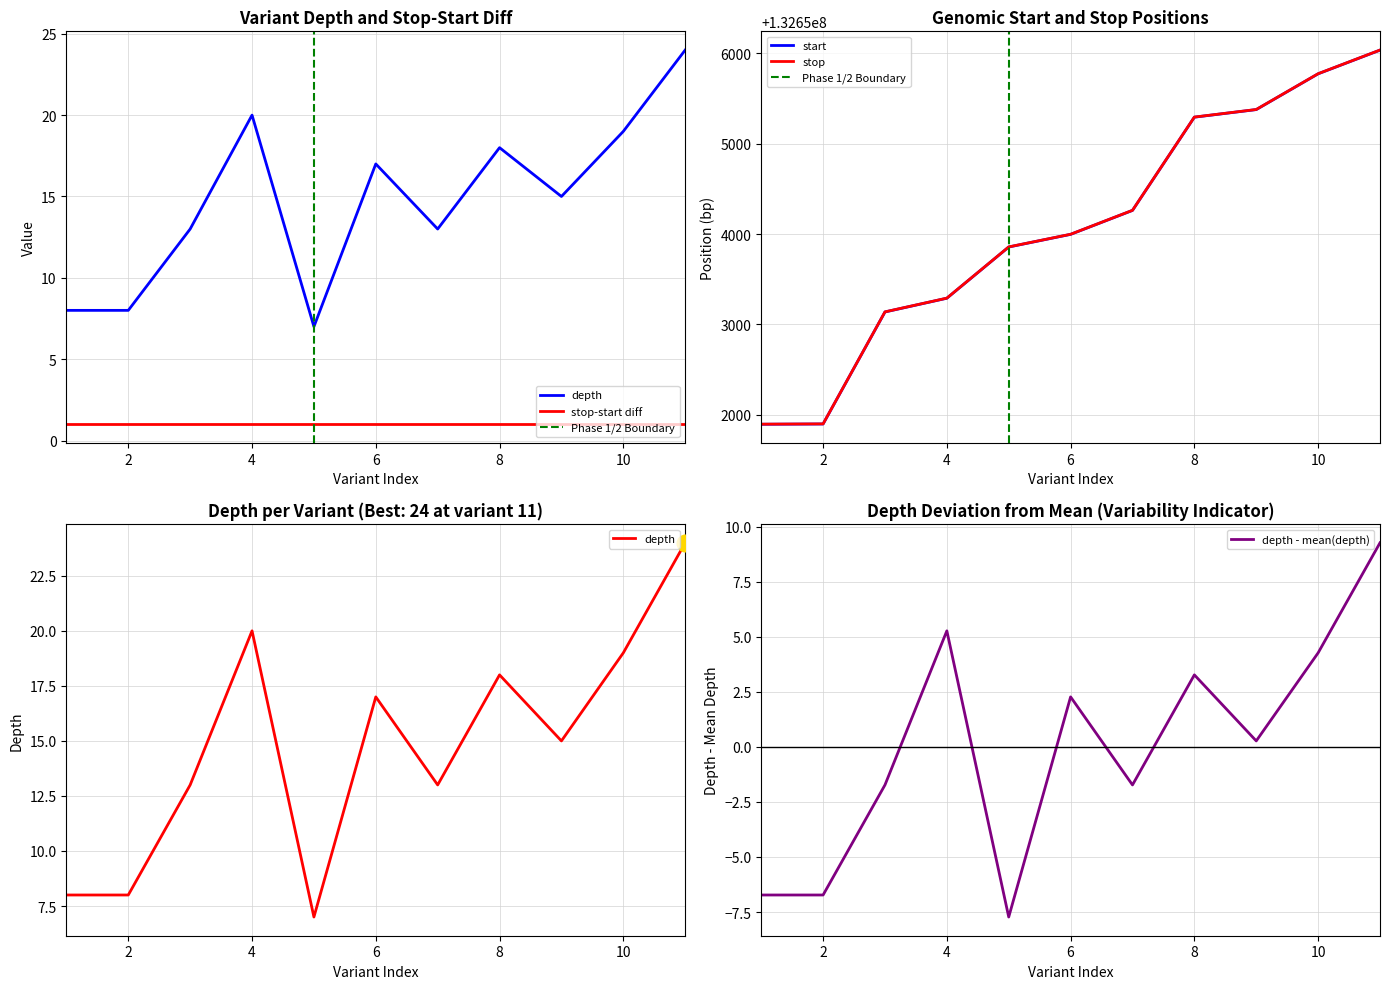

List the series in order of their peak value, highest first.

stop, start, depth